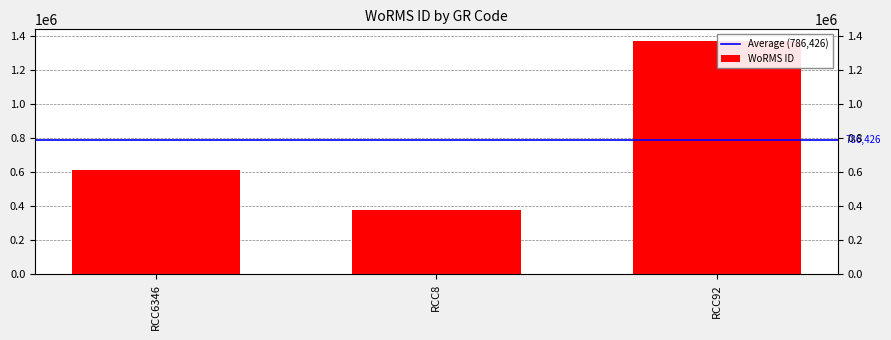

Reading right to left, what are all the values shown in this chart?

RCC92=1370287	RCC8=375856	RCC6346=613134